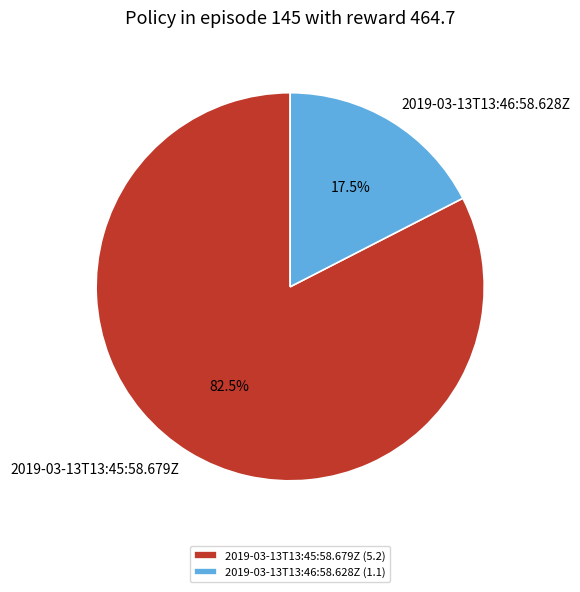

What is the ratio of the value at 2019-03-13T13:45:58.679Z to the value at 2019-03-13T13:46:58.628Z?

4.7